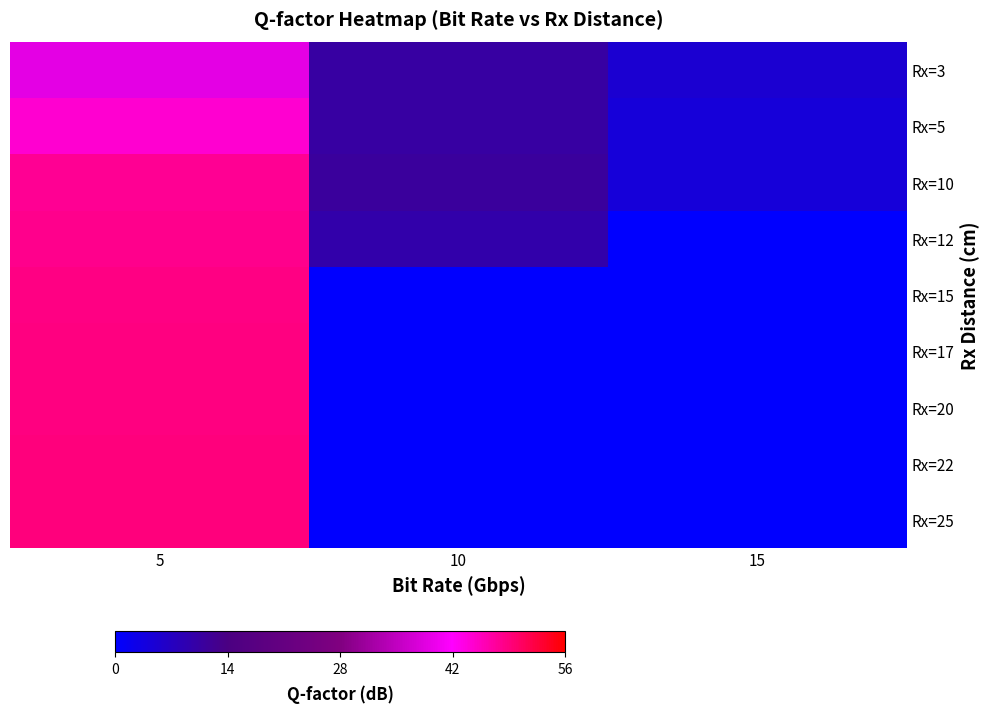

Between 15 and 10, which is larger?

10